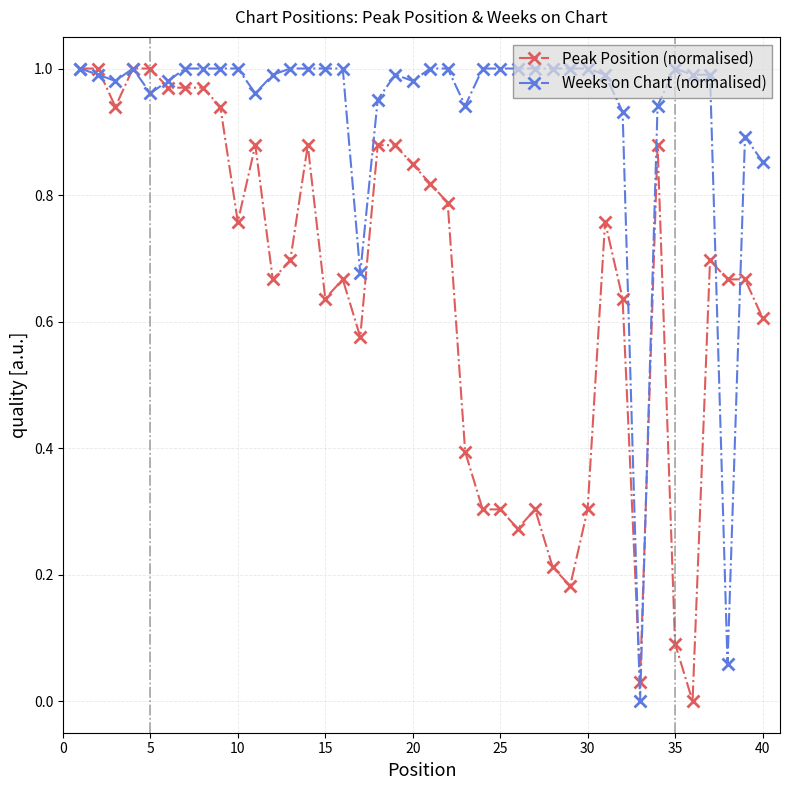

Does the chart display data point markers on the line(s)?

Yes